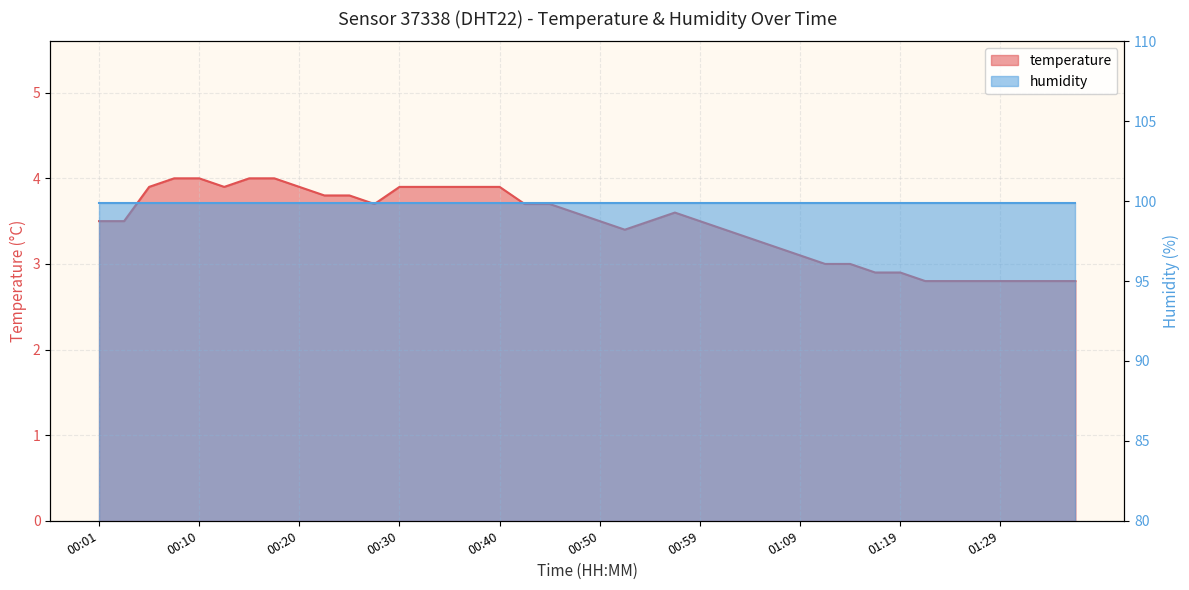

True or false: the data shows 3.1 at 01:09.

True